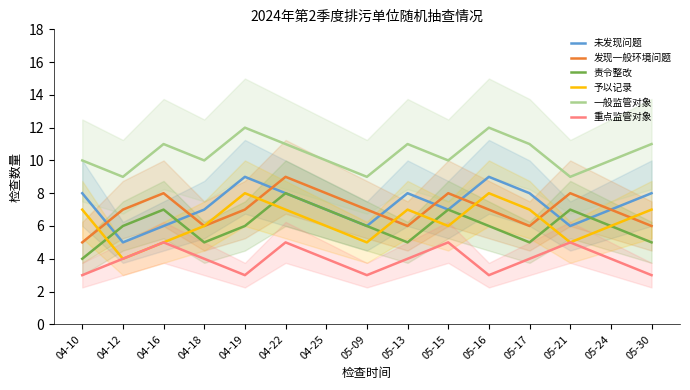

What are all the series names shown in the legend?

未发现问题, 发现一般环境问题, 责令整改, 予以记录, 一般监管对象, 重点监管对象